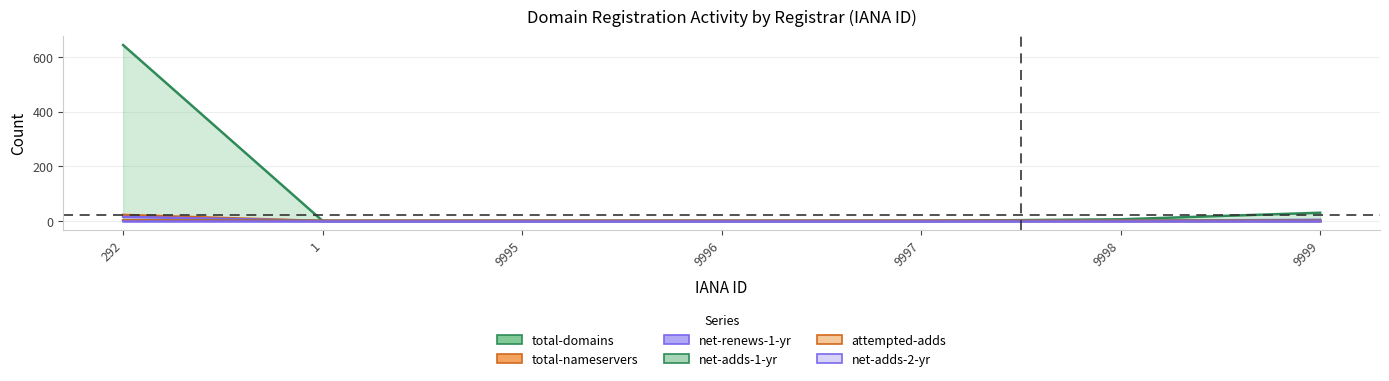

Where is total-nameservers nearest to the value 11?

292